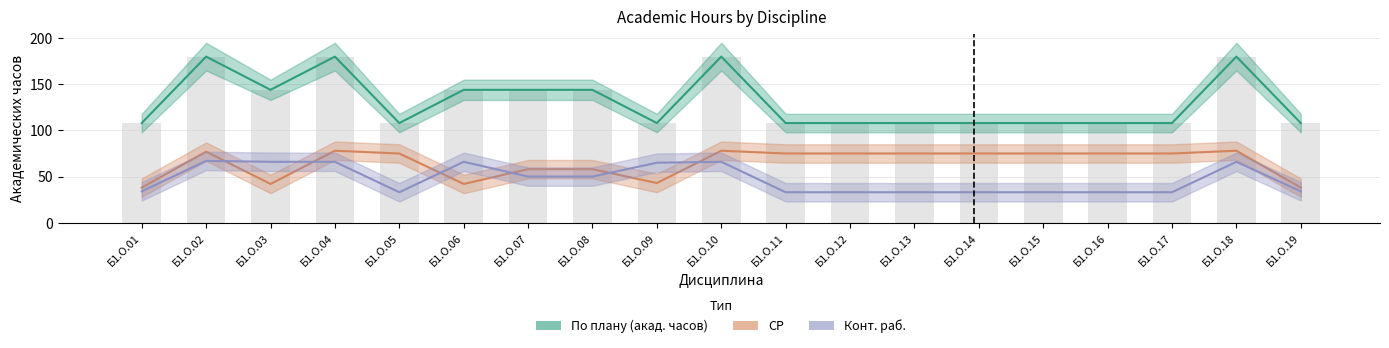

The value of По плану (акад. часов) at Б1.О.04 is 242. True or false?

False